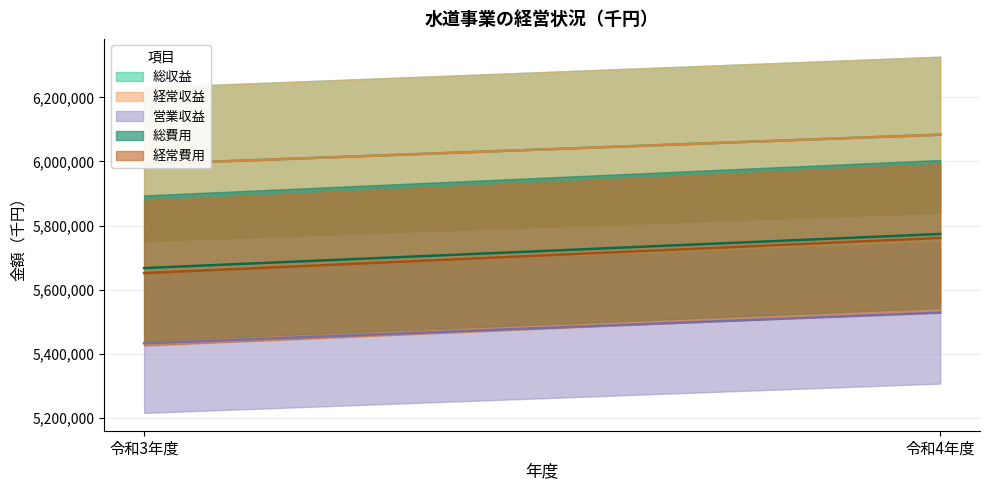

What is the sum of the 営業収益 values at 令和3年度 and 令和4年度?

10960680